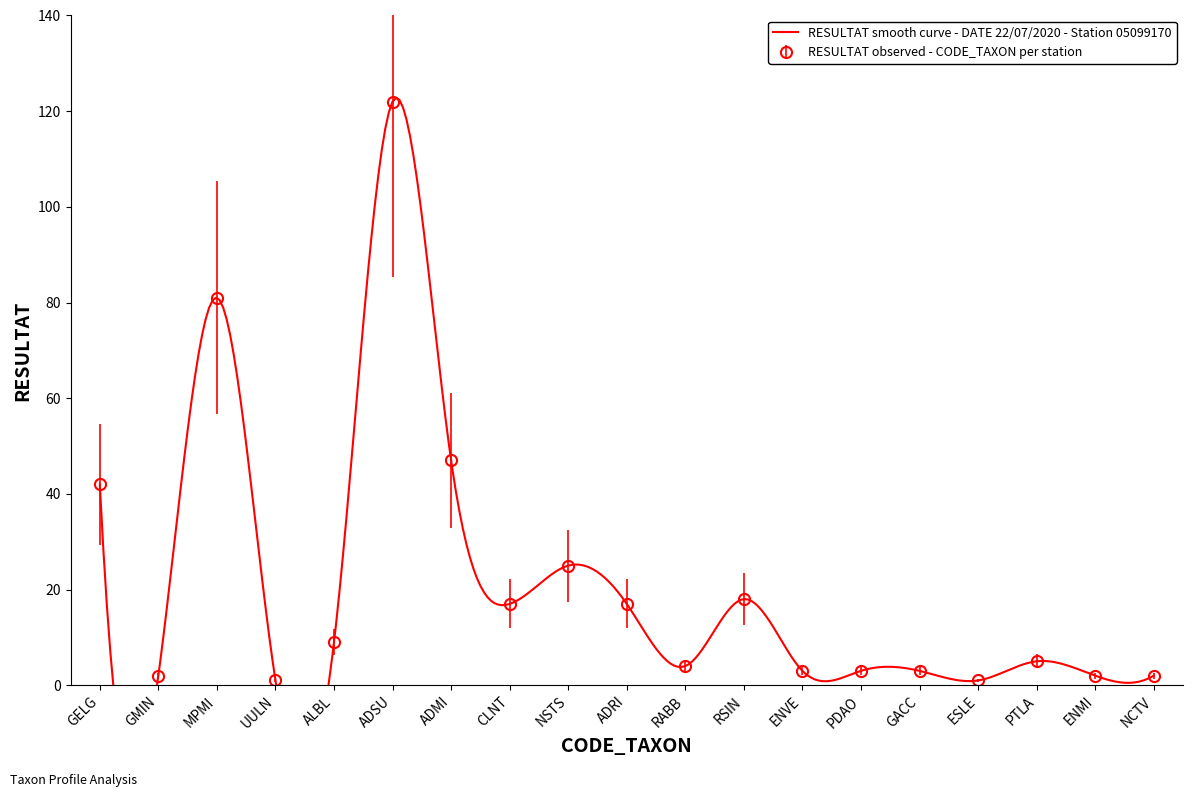

The value at ADMI is 30. True or false?

False